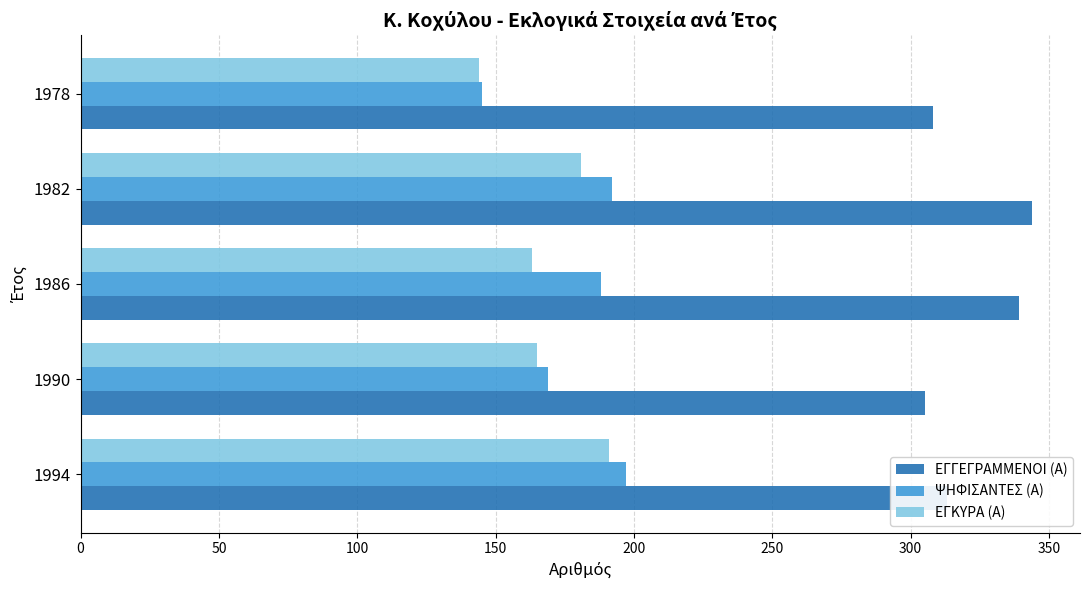

True or false: ΕΓΚΥΡΑ (Α) has a value of 240 at 1986.

False